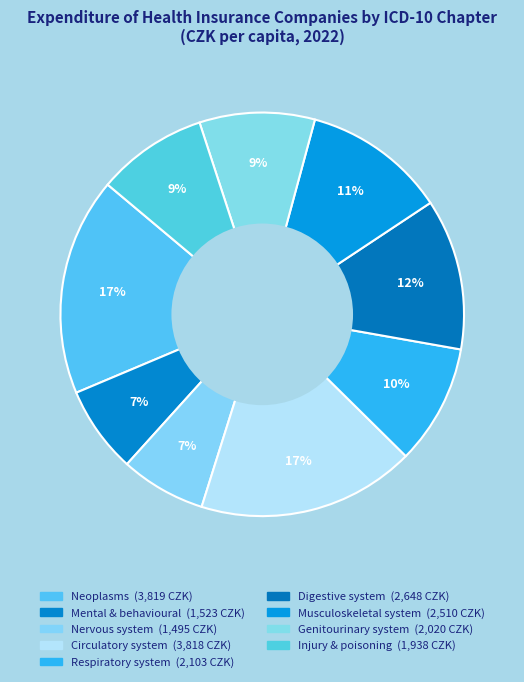

Which slice is the largest?

Neoplasms